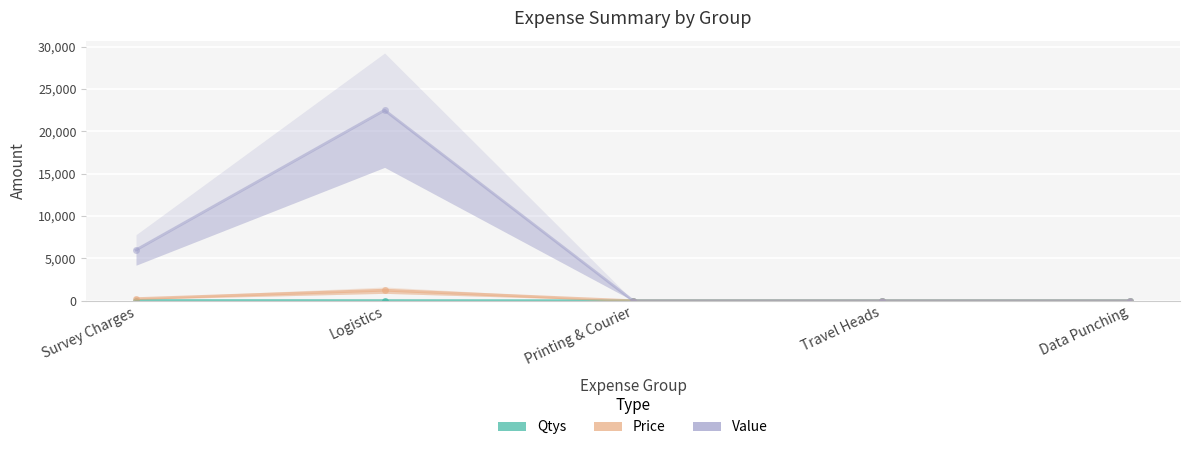

True or false: Price and Value cross at least once.

False